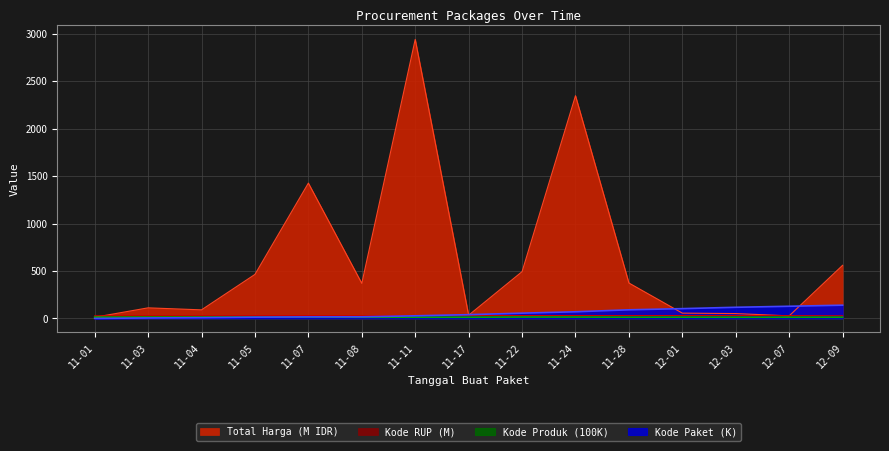

After their last crossing, which series has the higher values: Total Harga or Kode RUP?

Total Harga